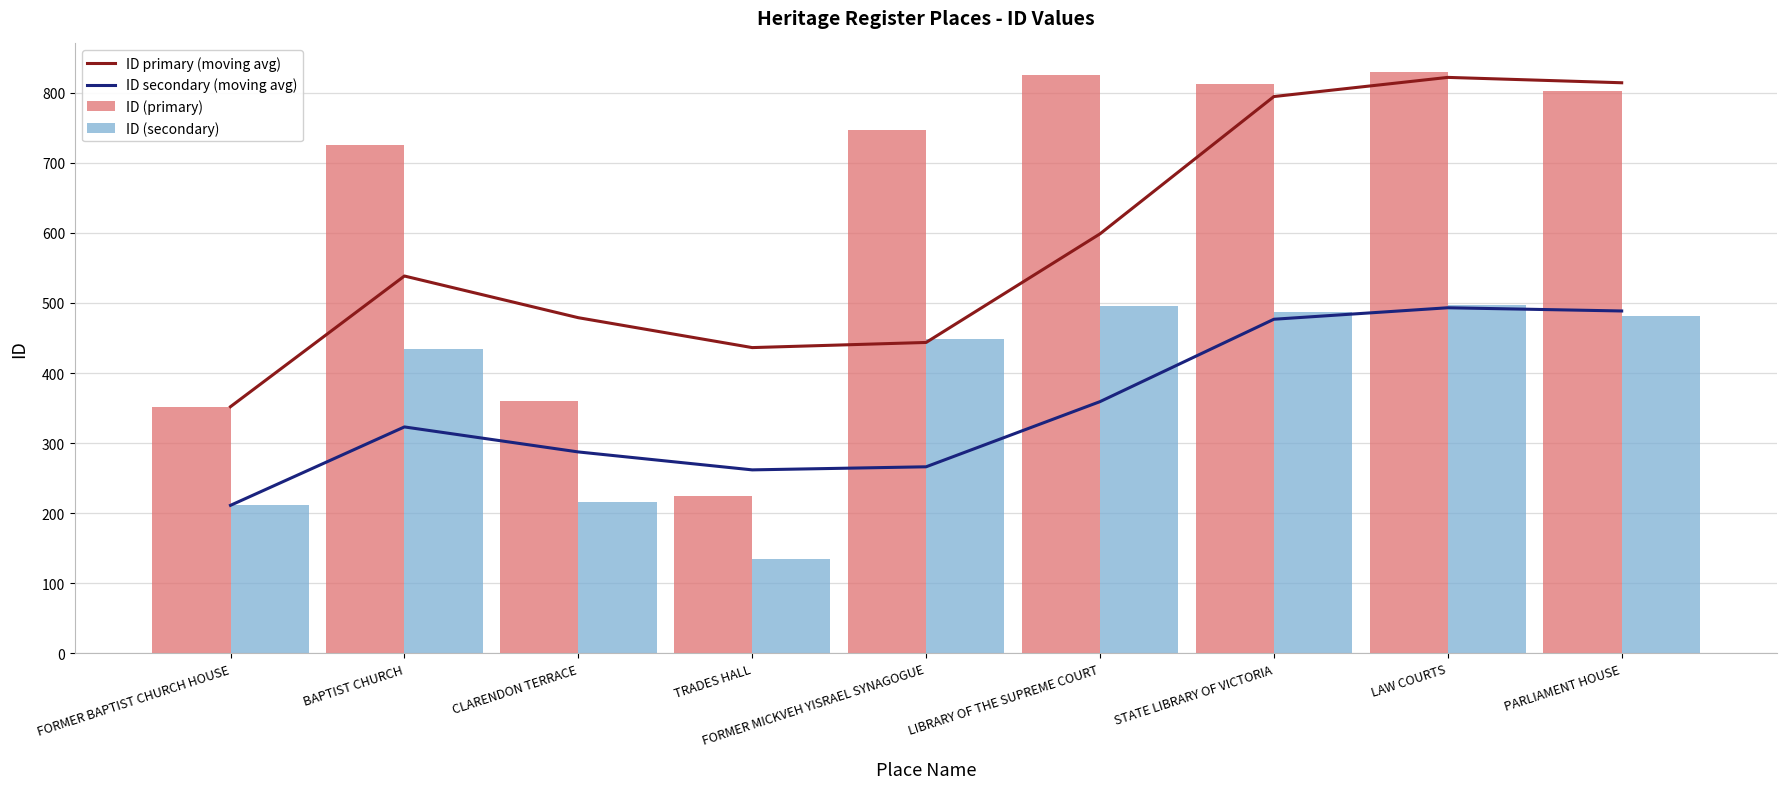

Reading left to right, transcribe all the data shown in this chart.

ID primary (moving avg): FORMER BAPTIST CHURCH HOUSE=352.0	BAPTIST CHURCH=538.5	CLARENDON TERRACE=479.0	TRADES HALL=436.3	FORMER MICKVEH YISRAEL SYNAGOGUE=443.7	LIBRARY OF THE SUPREME COURT=598.7	STATE LIBRARY OF VICTORIA=794.7	LAW COURTS=822.0	PARLIAMENT HOUSE=814.3
ID secondary (moving avg): FORMER BAPTIST CHURCH HOUSE=211.2	BAPTIST CHURCH=323.1	CLARENDON TERRACE=287.4	TRADES HALL=261.8	FORMER MICKVEH YISRAEL SYNAGOGUE=266.2	LIBRARY OF THE SUPREME COURT=359.2	STATE LIBRARY OF VICTORIA=476.8	LAW COURTS=493.2	PARLIAMENT HOUSE=488.6
ID (primary): FORMER BAPTIST CHURCH HOUSE=352.0	BAPTIST CHURCH=725.0	CLARENDON TERRACE=360.0	TRADES HALL=224.0	FORMER MICKVEH YISRAEL SYNAGOGUE=747.0	LIBRARY OF THE SUPREME COURT=825.0	STATE LIBRARY OF VICTORIA=812.0	LAW COURTS=829.0	PARLIAMENT HOUSE=802.0
ID (secondary): FORMER BAPTIST CHURCH HOUSE=211.2	BAPTIST CHURCH=435.0	CLARENDON TERRACE=216.0	TRADES HALL=134.4	FORMER MICKVEH YISRAEL SYNAGOGUE=448.2	LIBRARY OF THE SUPREME COURT=495.0	STATE LIBRARY OF VICTORIA=487.2	LAW COURTS=497.4	PARLIAMENT HOUSE=481.2